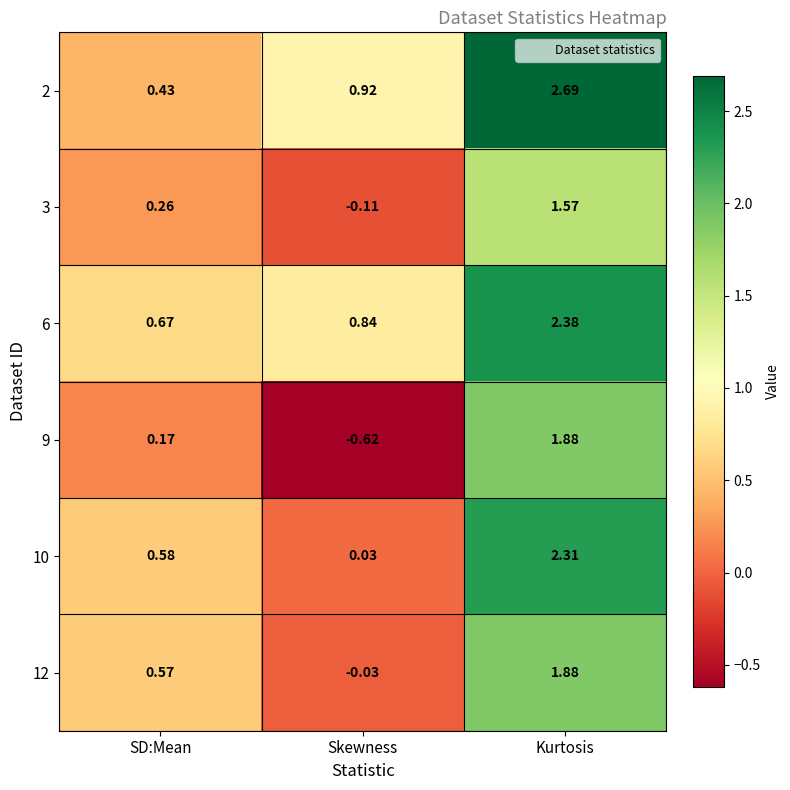

At which label is 3 closest to 0?

Skewness